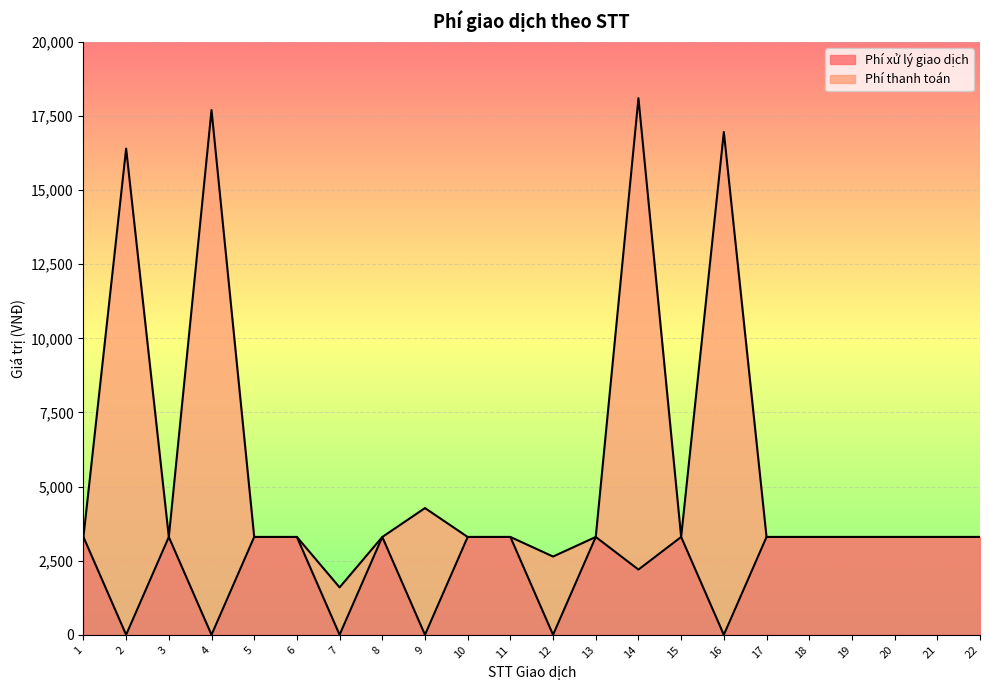

Reading left to right, transcribe all the data shown in this chart.

Phí xử lý giao dịch: 3300	0	3300	0	3300	3300	0	3300	0	3300	3300	0	3300	2200	3300	0	3300	3300	3300	3300	3300	3300
Phí thanh toán: 3300	16400	3300	17700	3300	3300	1600	3300	4275	3300	3300	2640	3300	18100	3300	16960	3300	3300	3300	3300	3300	3300